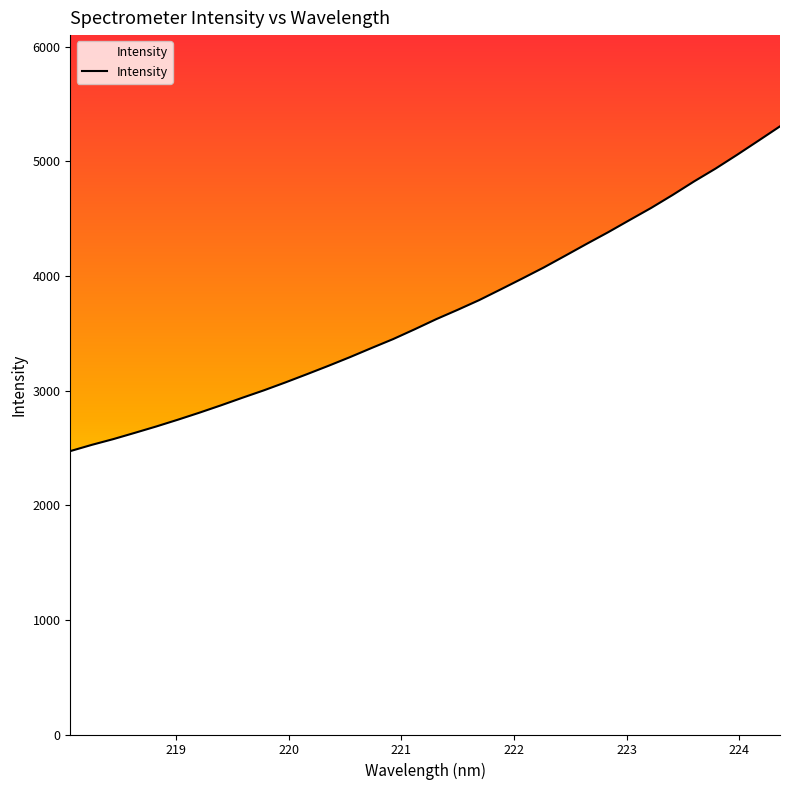

What is the difference between the maximum and minimum values?

2833.3